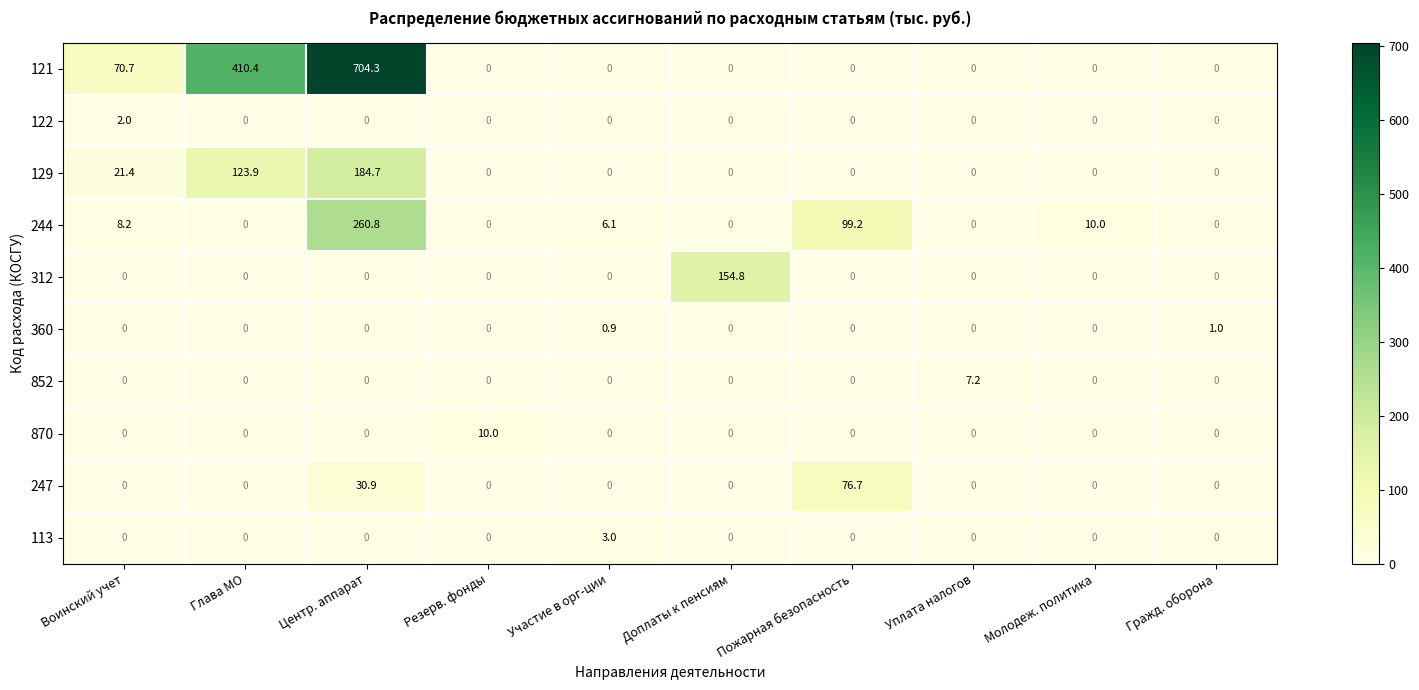

What is the total value across all series at Резерв. фонды?

10.0